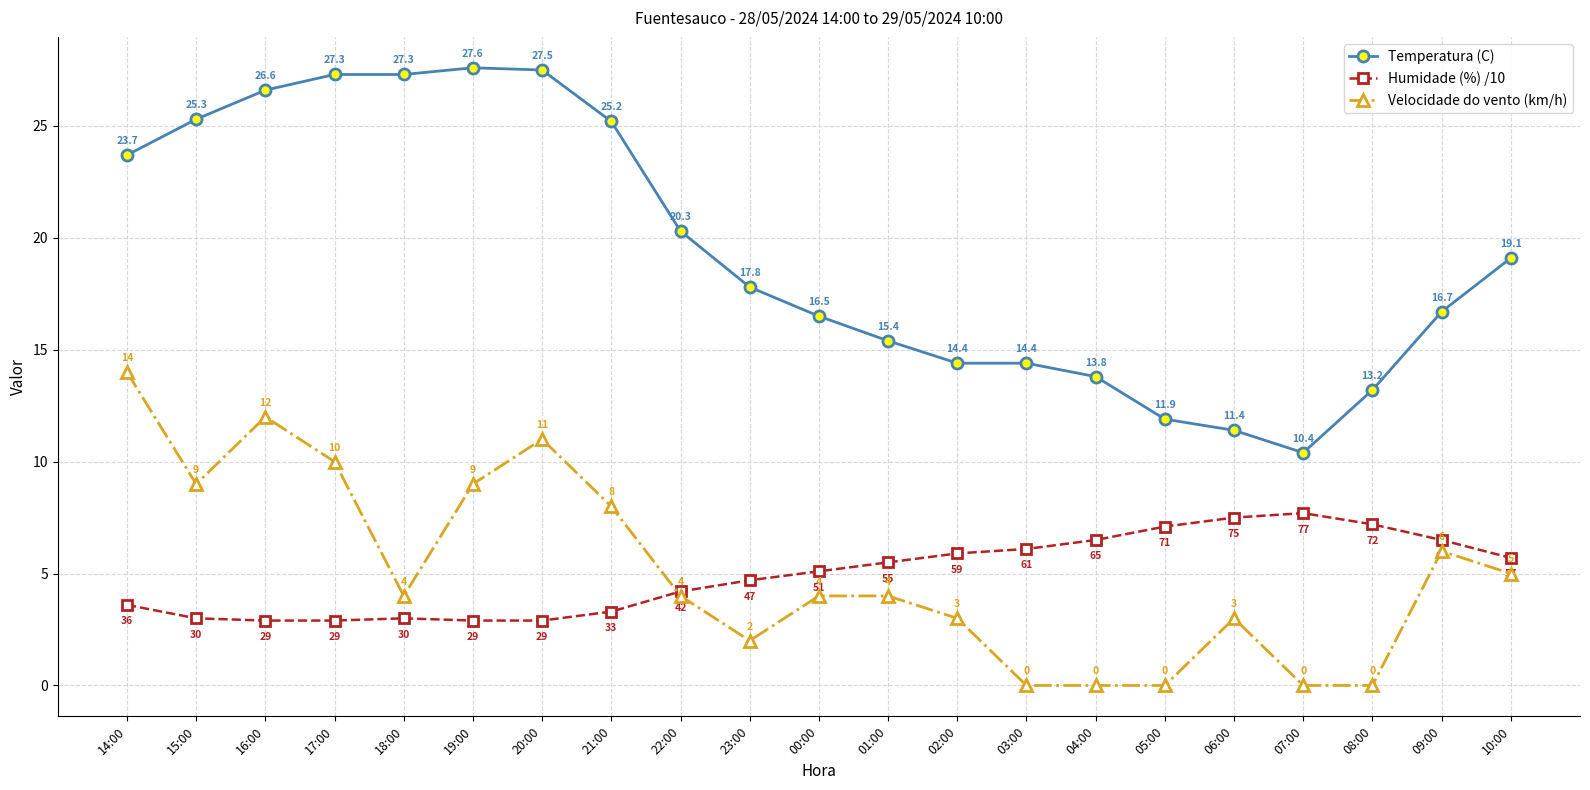

What is the approximate value of Temperatura (C) at 06:00?

11.4